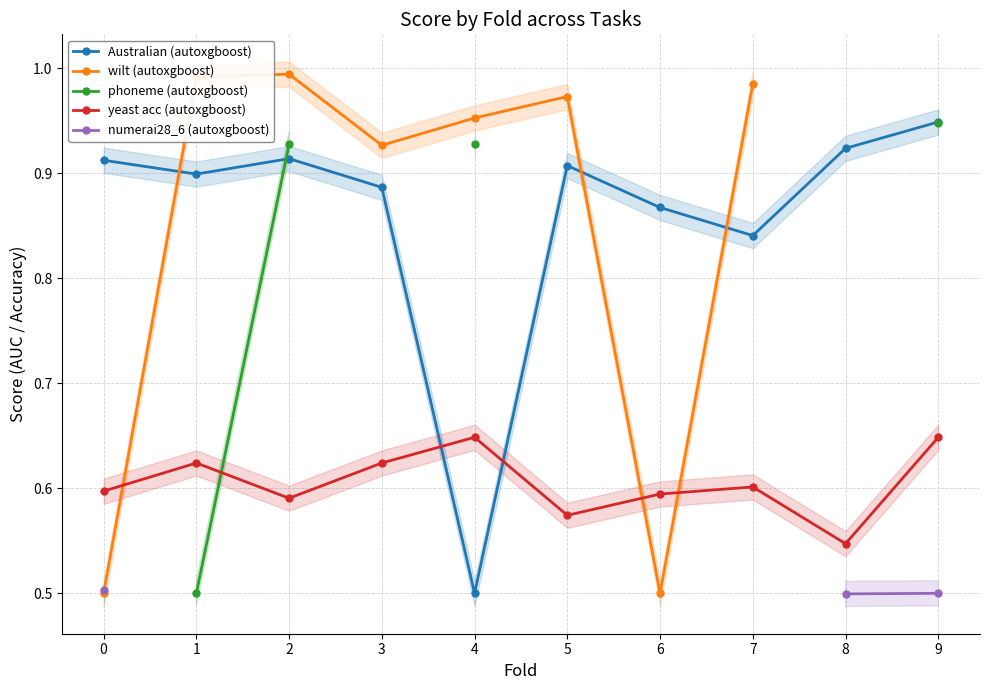

How many positive values does the wilt (autoxgboost) series have?

8